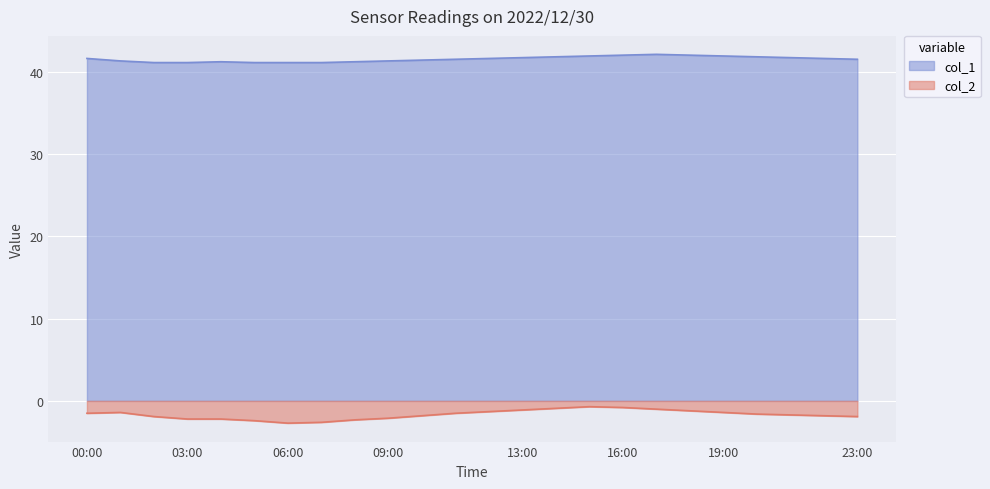

Which series has the largest total across all categories?

col_1